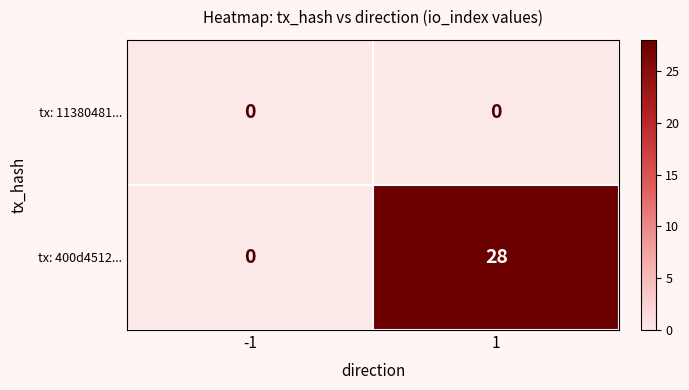

What is the greatest value displayed?

28